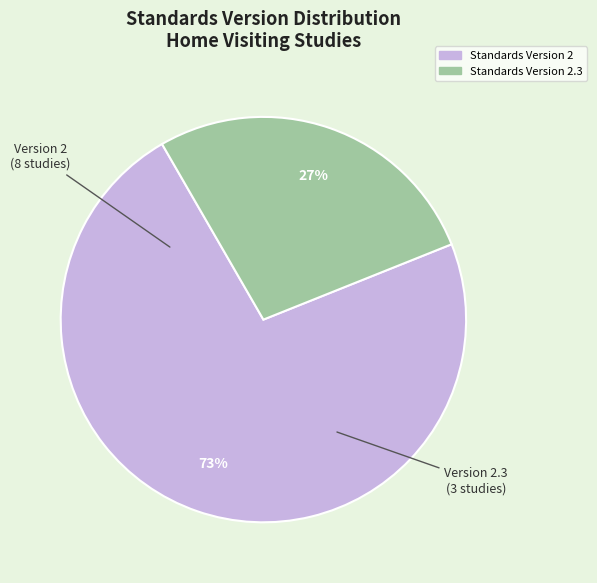

To the nearest percent, what is the average slice percentage?

50%